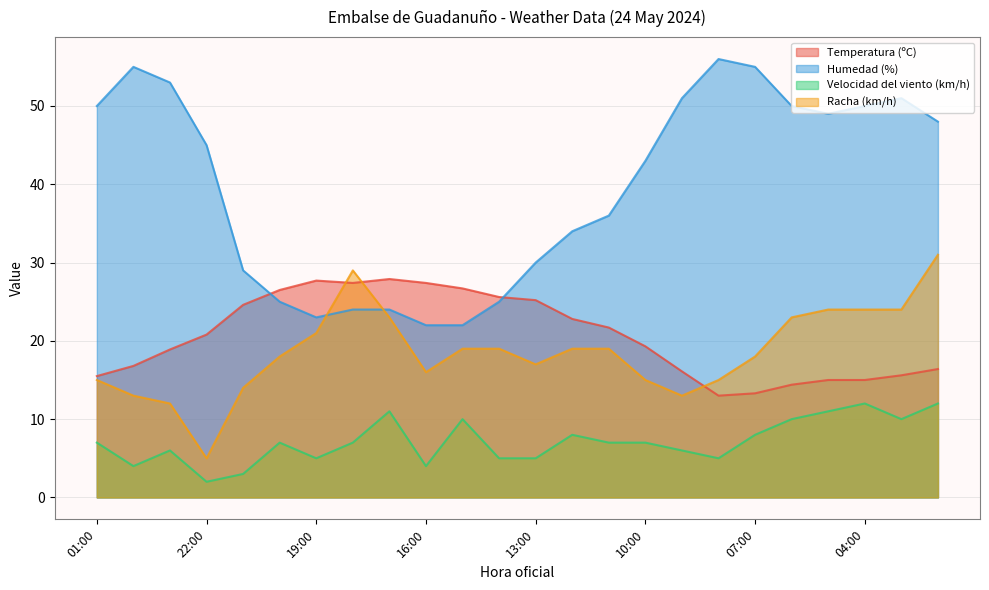

List the series in order of their peak value, highest first.

Humedad (%), Racha (km/h), Temperatura (ºC), Velocidad del viento (km/h)